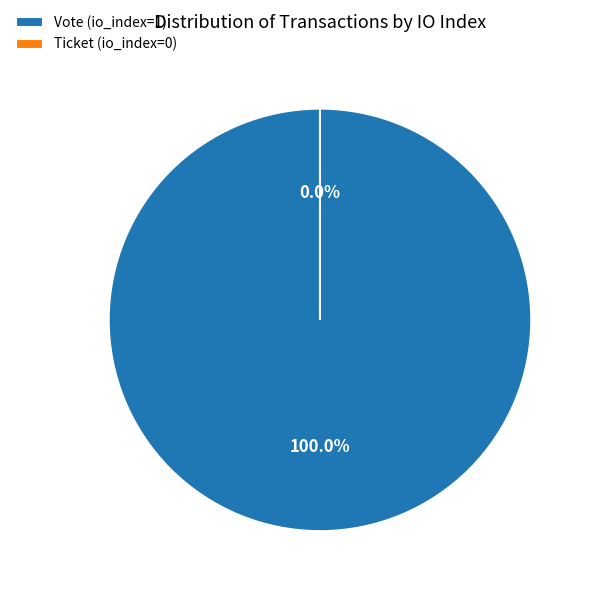

Which slice is the smallest?

Ticket (io_index=0)